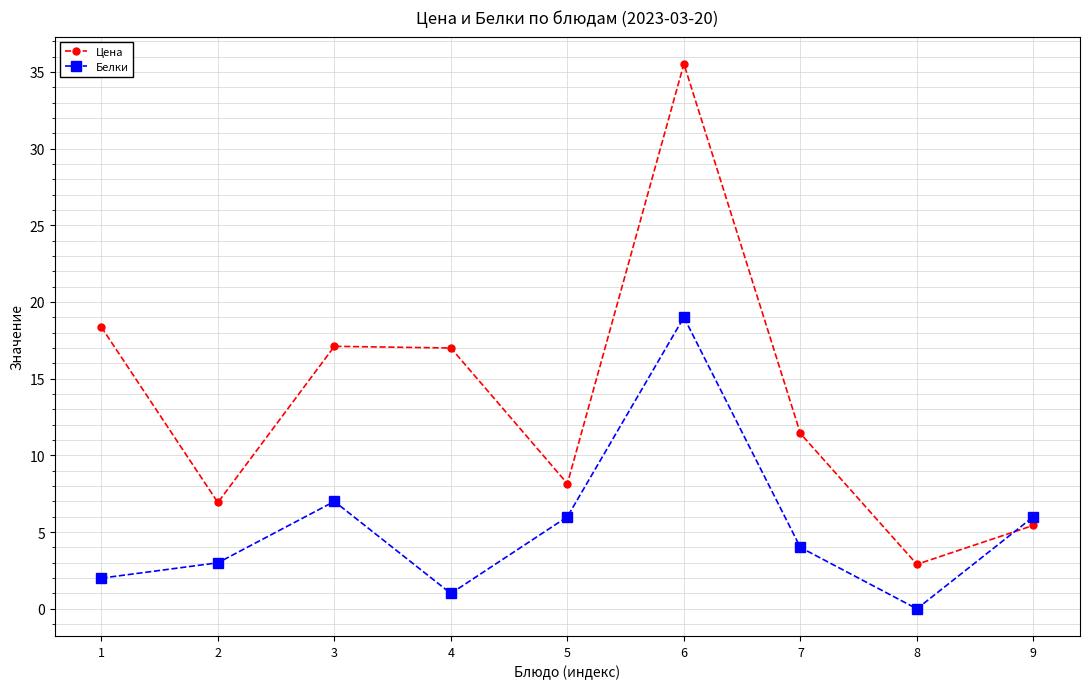

Which series has the largest total across all categories?

Цена